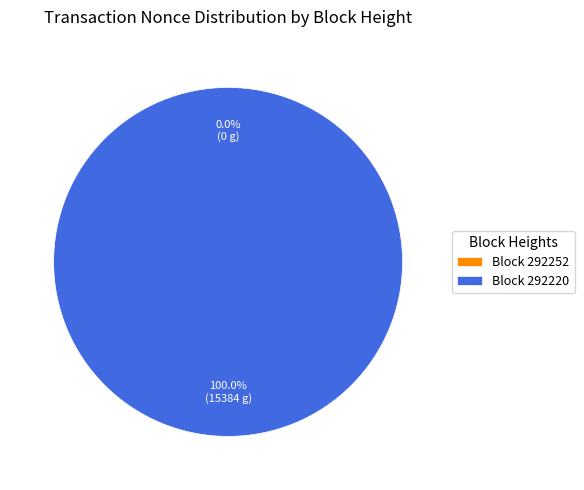

To the nearest percent, what is the difference between the 292252 and 292220 slice percentages?

100%